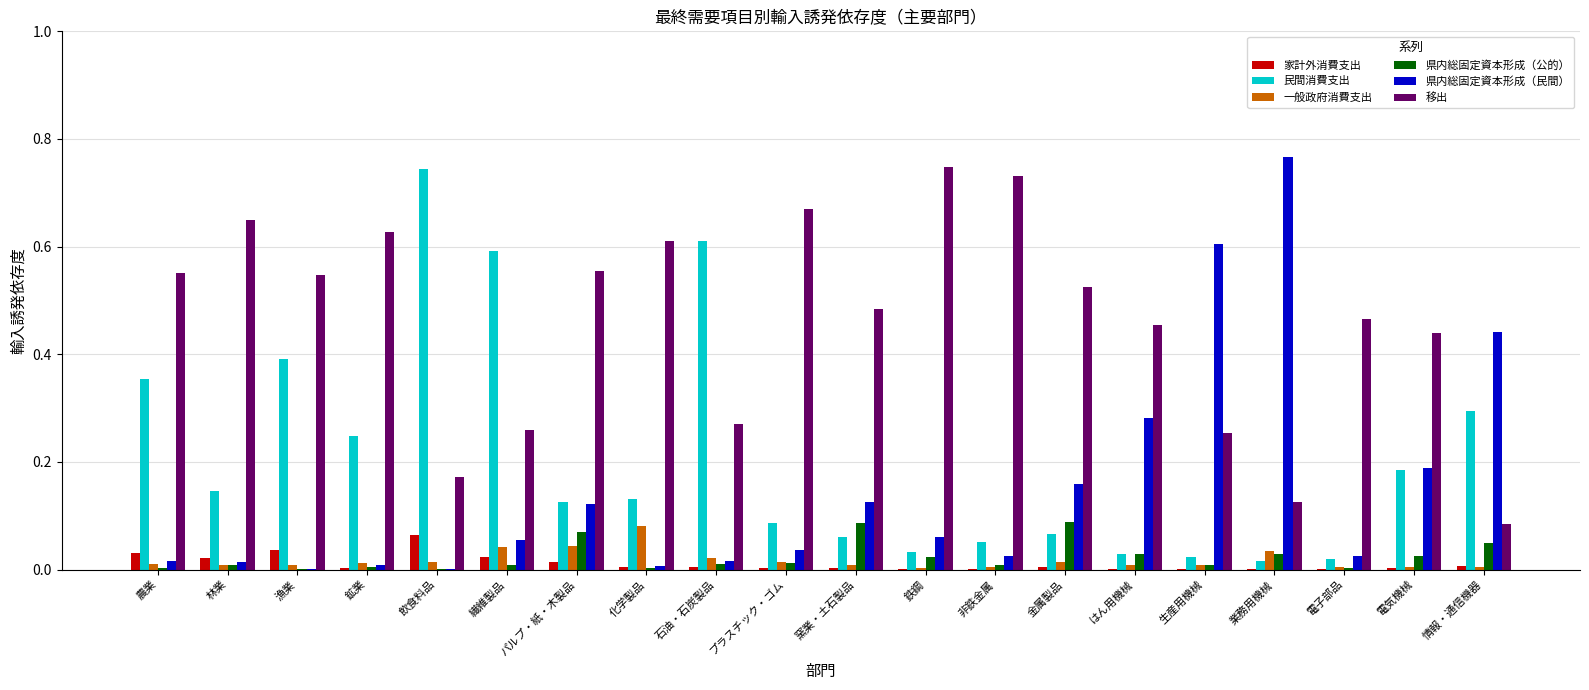

What is the sum of all 民間消費支出 values?

4.2